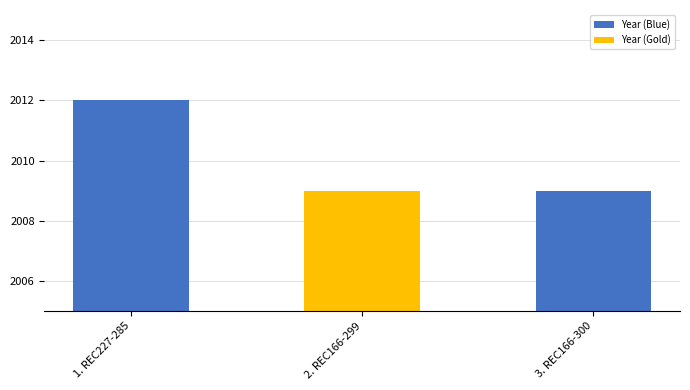

What is the ratio of the value at 2. REC166-299 to the value at 1. REC227-285?

1.0